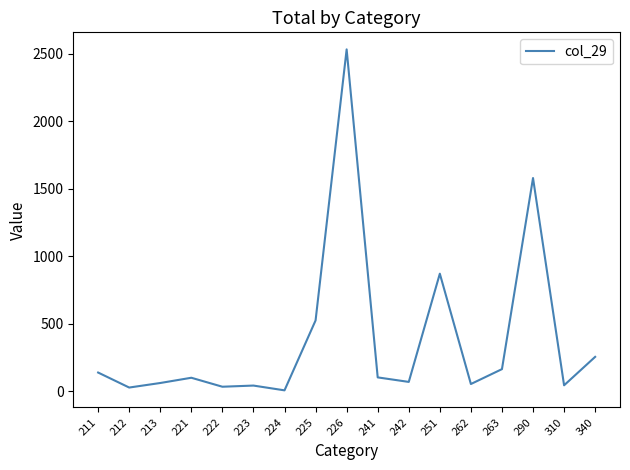

Is this an area chart (filled region under the line)?

No